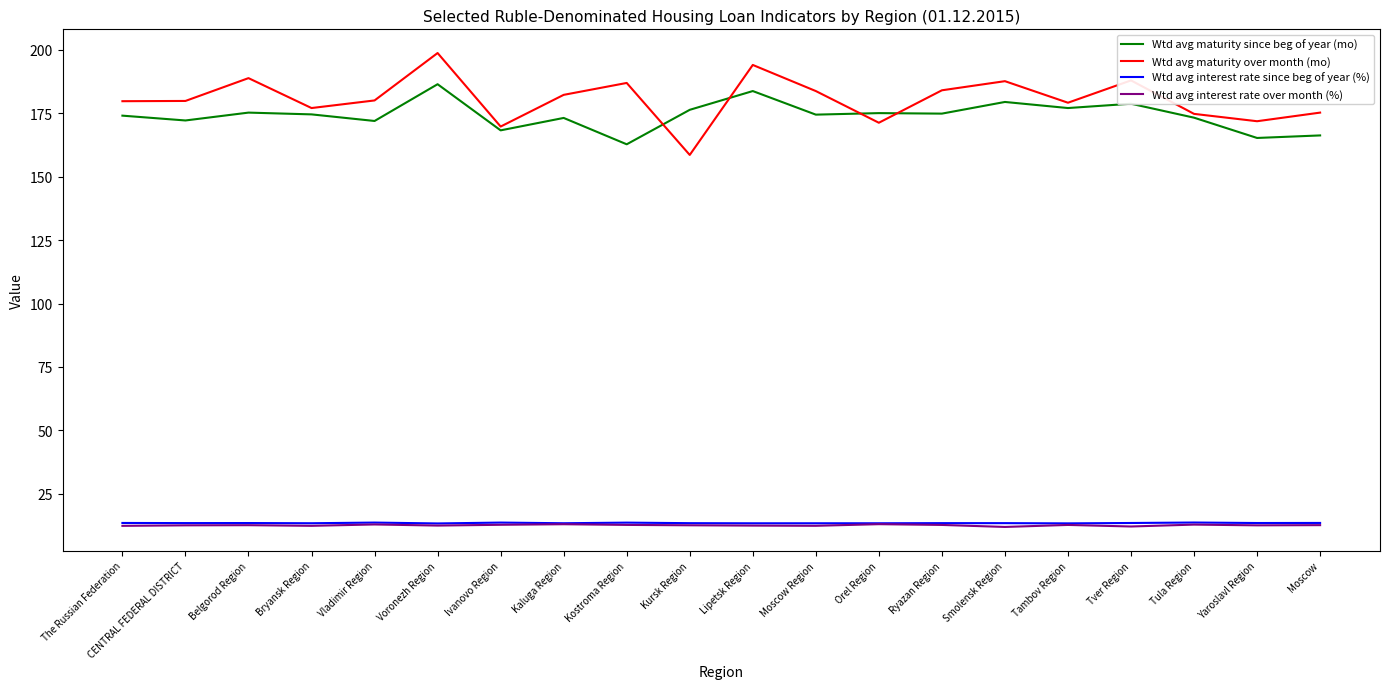

What is the approximate value of Wtd avg interest rate since beg of year (%) at Orel Region?

13.3